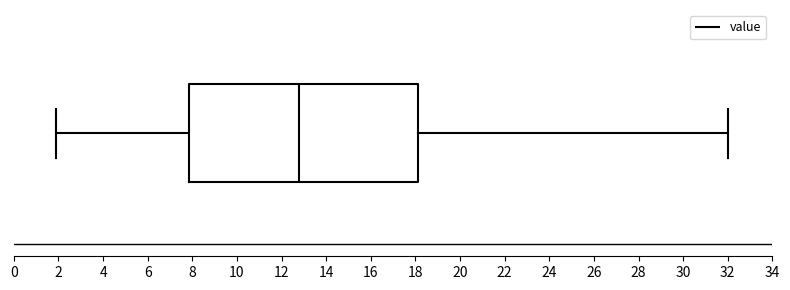

Where is the right edge of the box on the x-axis? The values are not printed on the chart, so give them approximately, as read against the axis.

18.2